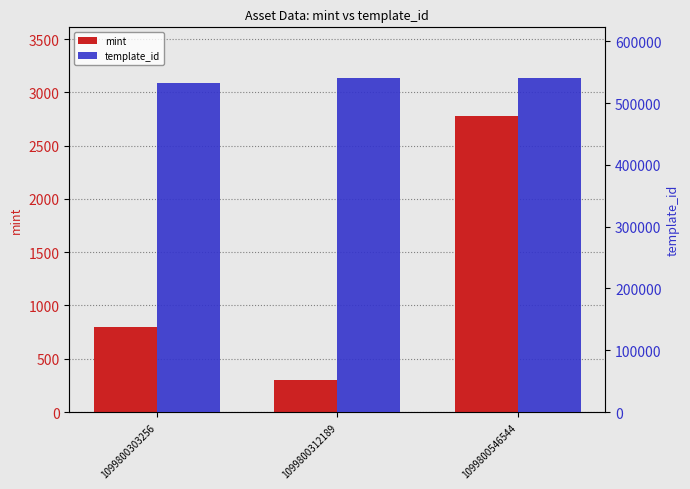

Between 1099800303256 and 1099800312189, which series saw the biggest shift?

template_id